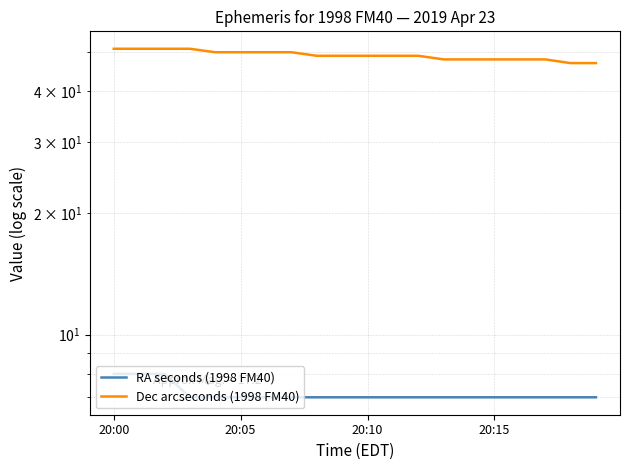

How many data points in RA seconds (1998 FM40) are above 7?

3